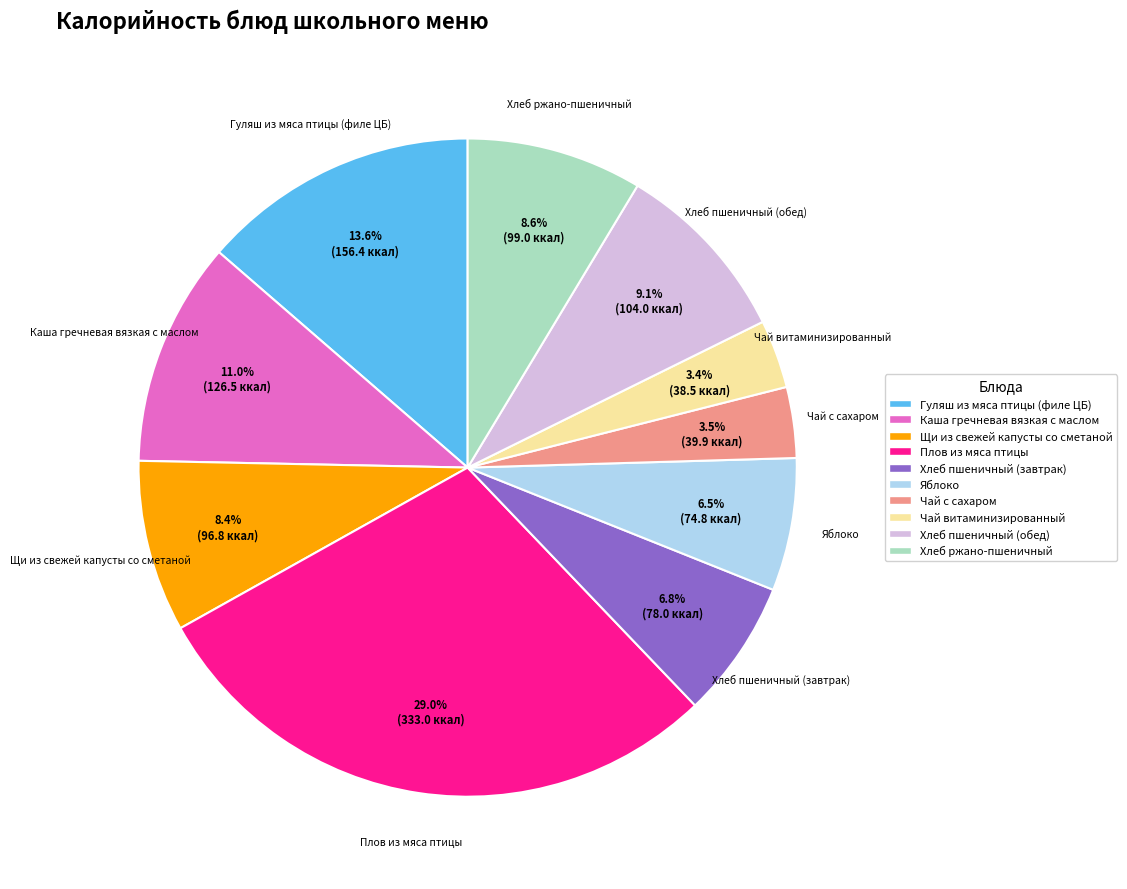

Is it true that Чай витаминизированный is 3% of the pie?

True